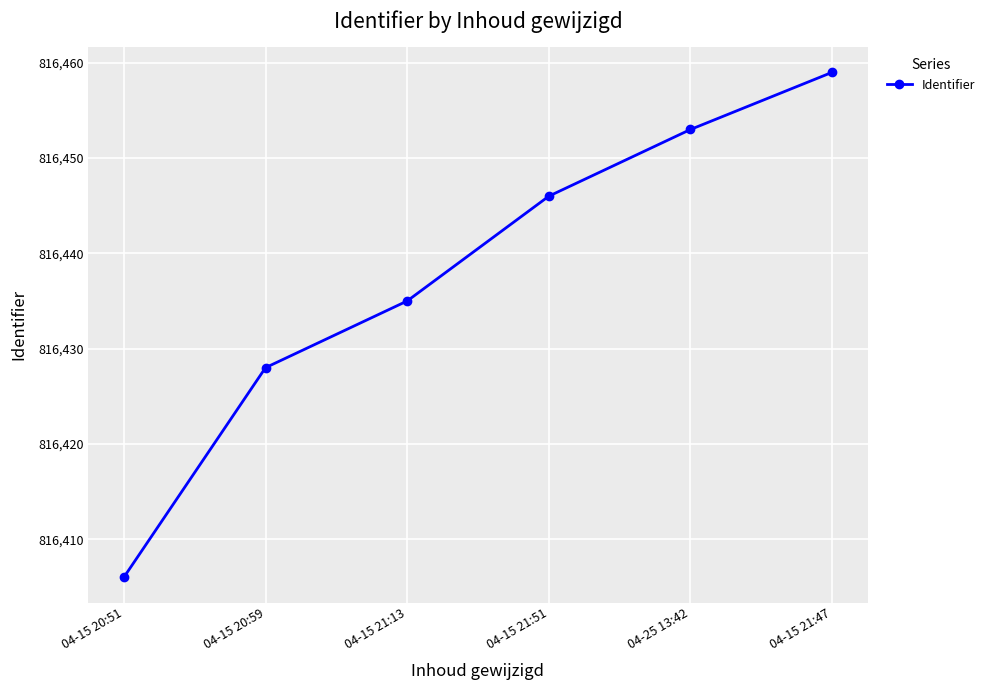

At which label is the value closest to 816432?

04-15 21:13